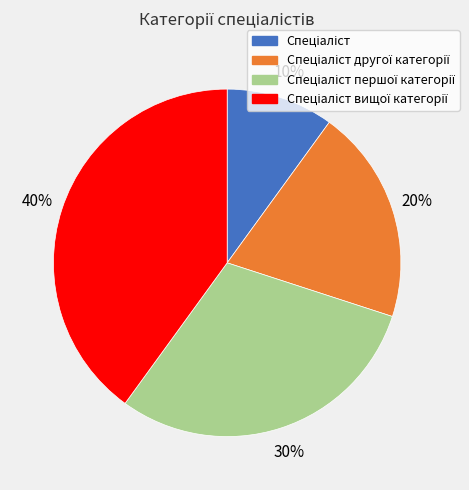

To the nearest percent, what is the average slice percentage?

25%